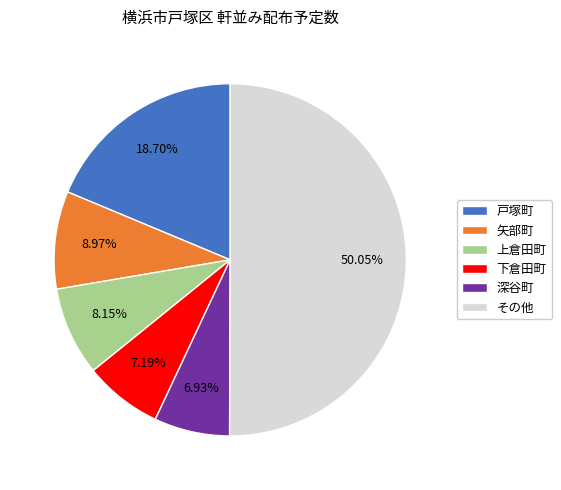

Do 矢部町 and 下倉田町 together represent more than half of the pie?

No